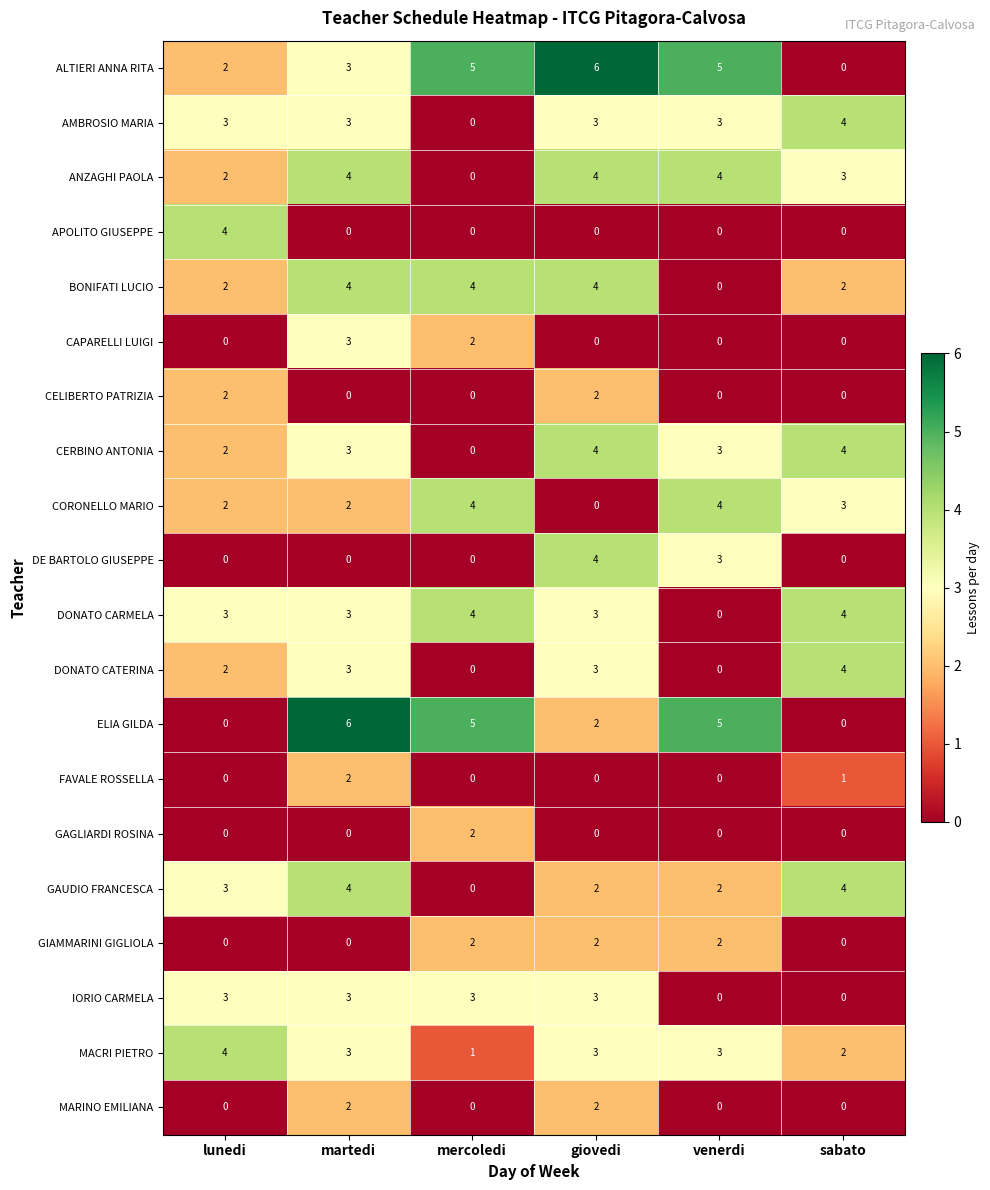

At which label does ELIA GILDA reach its peak?

martedi